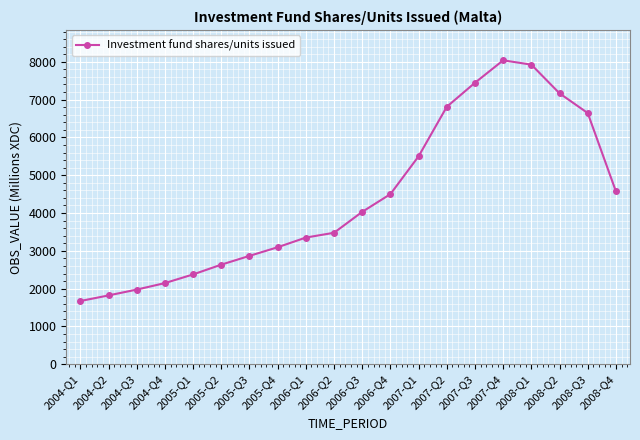

What is the label of the 14th point from the left?

2007-Q2